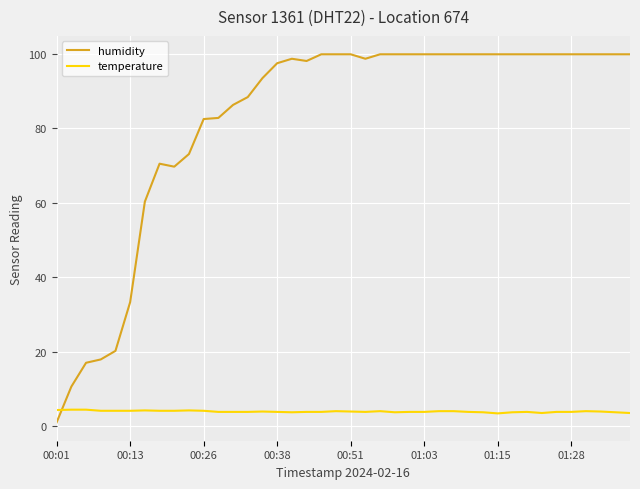

What is the minimum value for temperature?

3.4